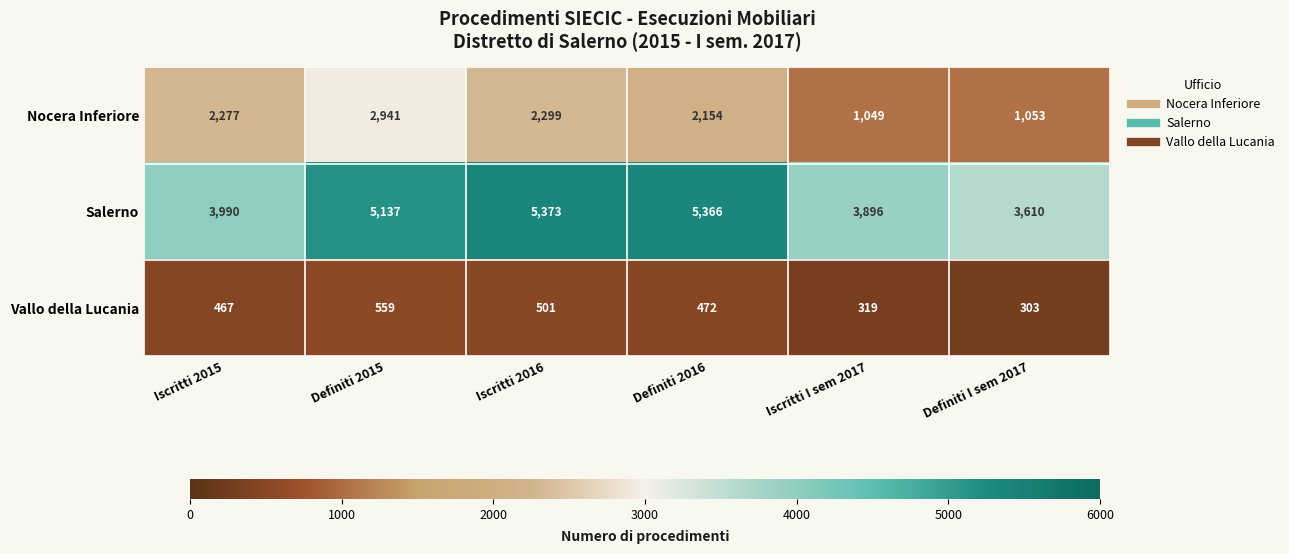

How many distinct data groups are displayed?

3